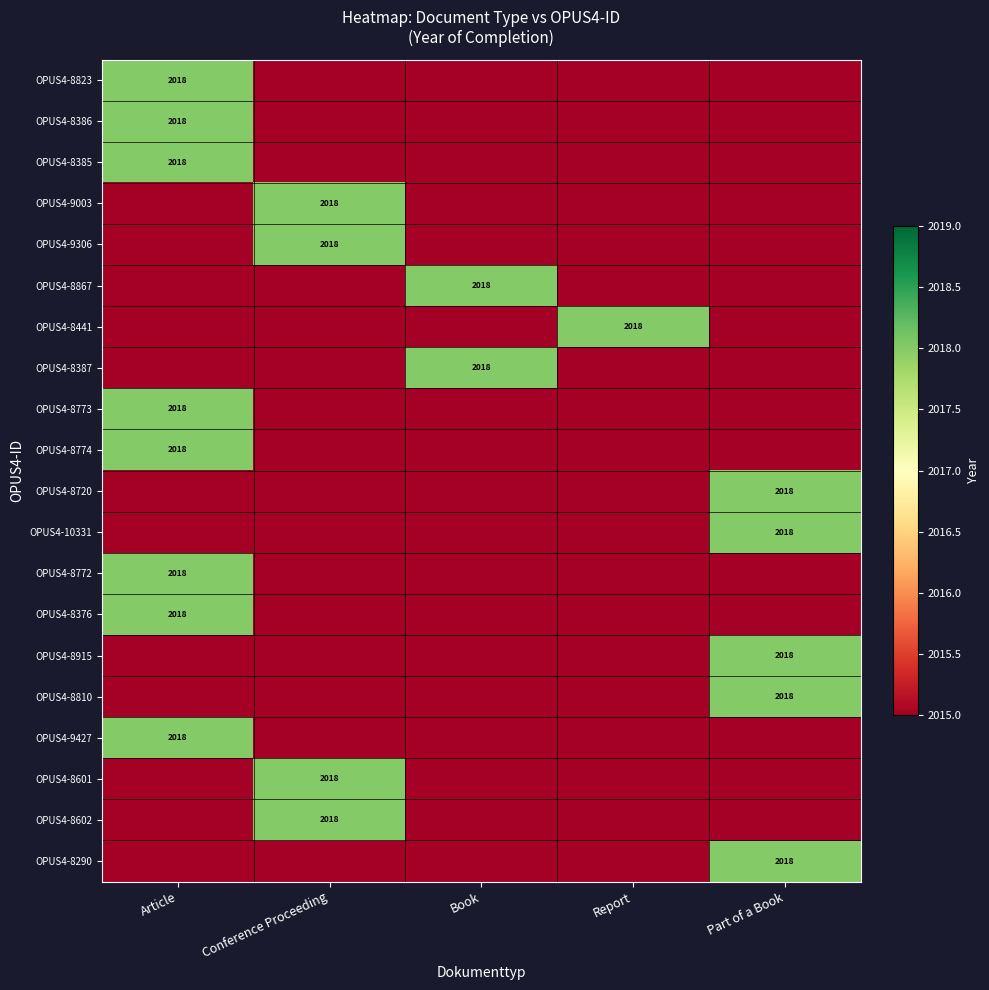

The OPUS4-8915 series shows 1001 at Part of a Book. True or false?

False